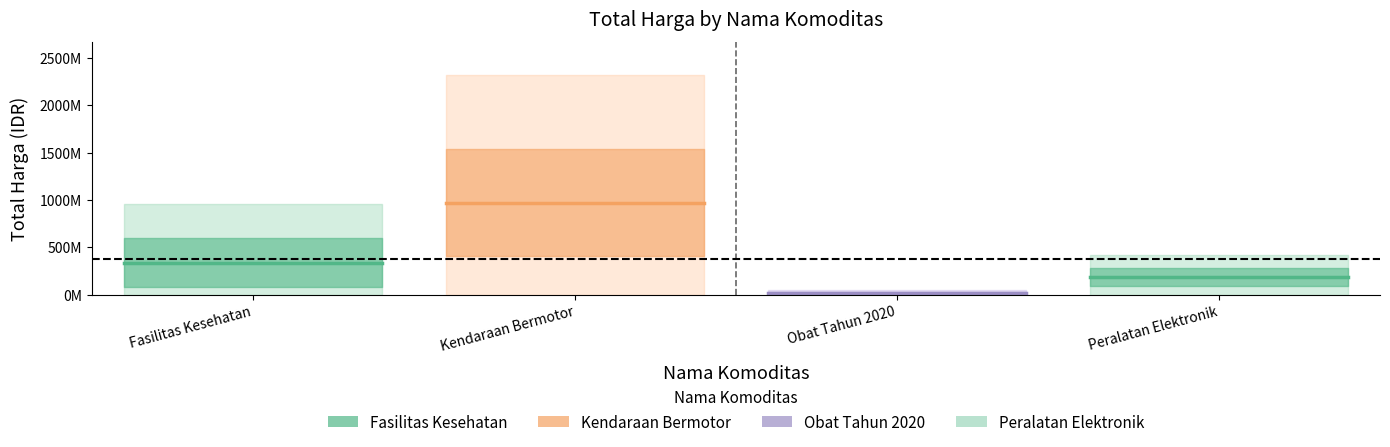

What are all the series names shown in the legend?

Fasilitas Kesehatan, Kendaraan Bermotor, Obat Tahun 2020, Peralatan Elektronik